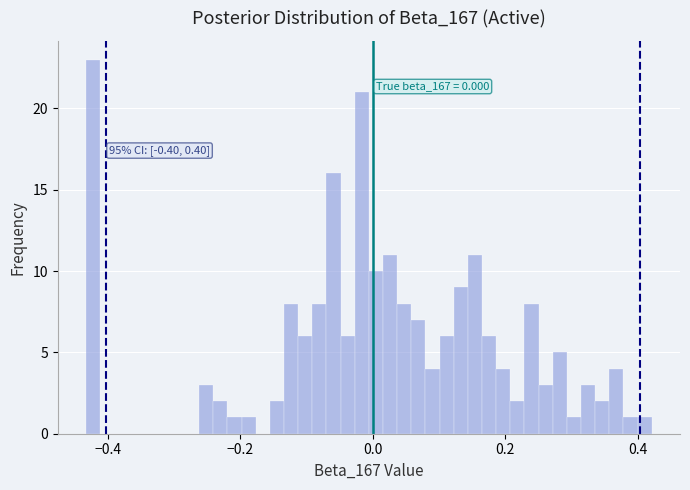

Around what value on the x-axis is the tallest bar? Give the approximate position of its centre, as read against the axis.

-0.42